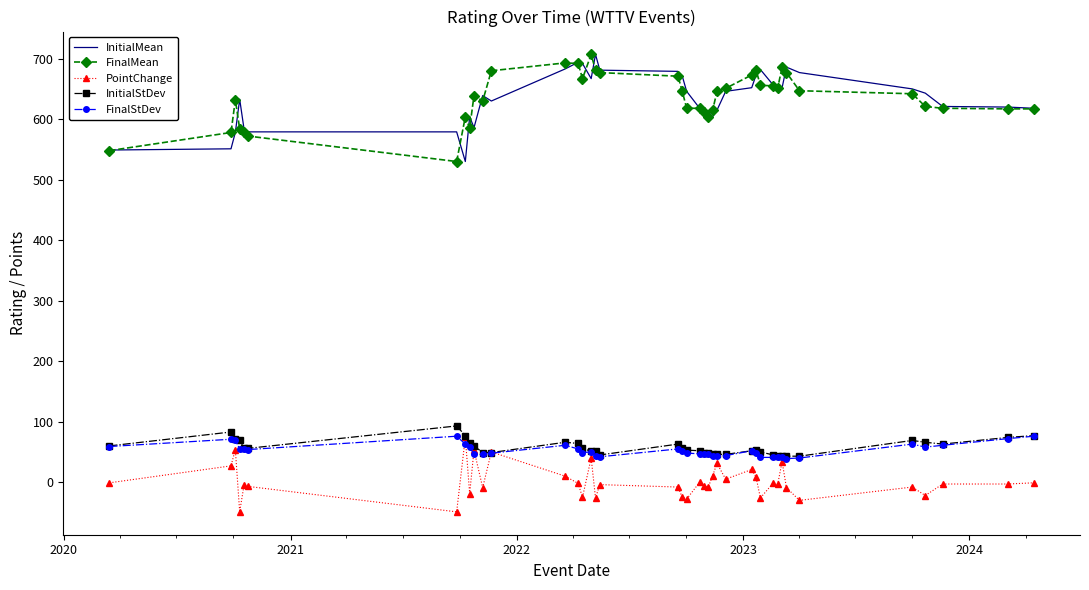

True or false: FinalMean and PointChange cross at least once.

False